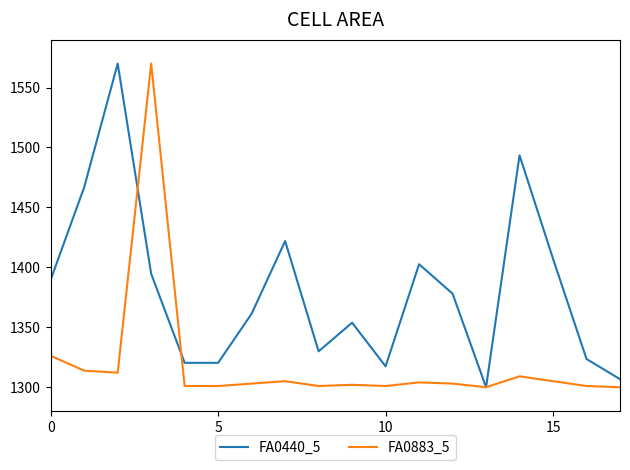

Which series has the largest total across all categories?

FA0440_5